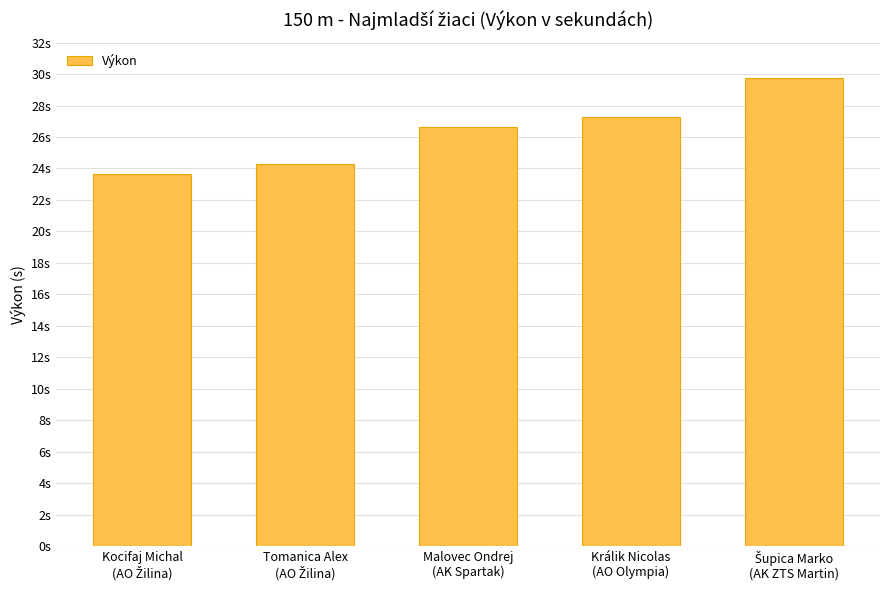

Reading left to right, transcribe all the data shown in this chart.

23.7	24.3	26.6	27.3	29.8